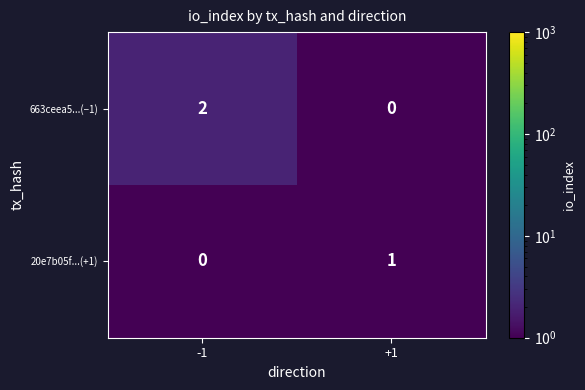

Is it true that 663ceea5...(−1) equals 1 at +1?

False